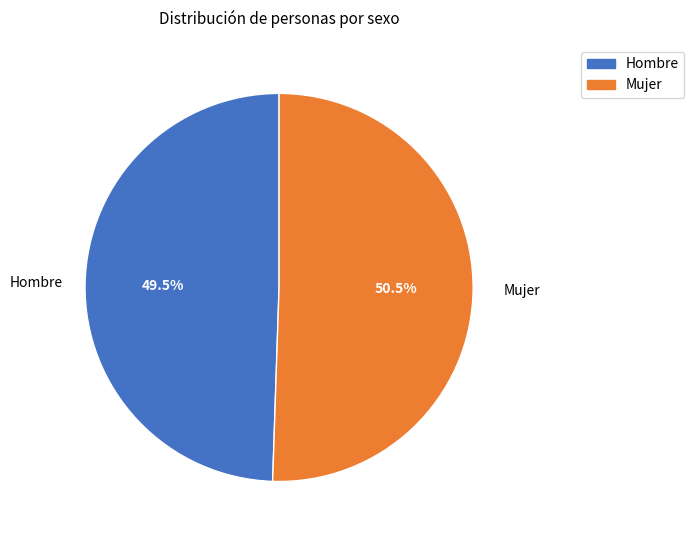

Approximately how many times larger is the value at Mujer compared to Hombre?

1.0